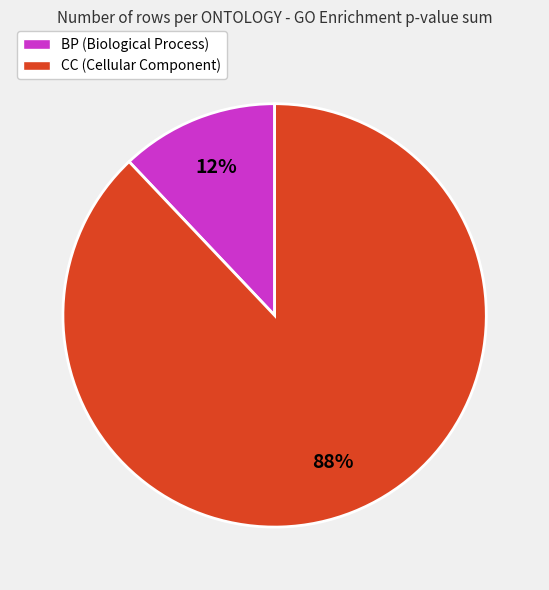

Does any single category account for the majority?

Yes